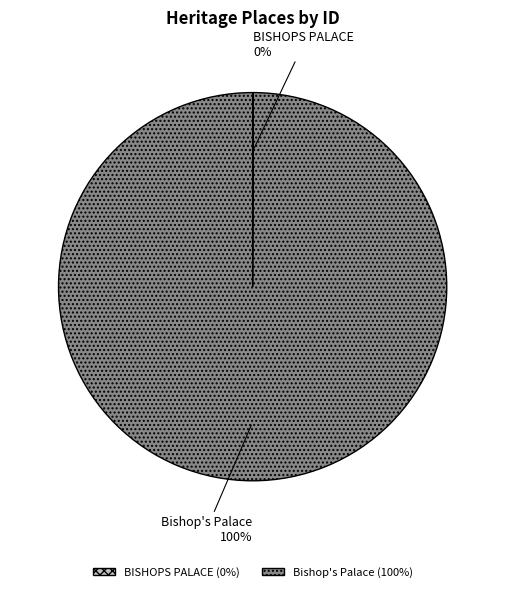

The Bishop's Palace slice represents 100% of the pie. True or false?

True